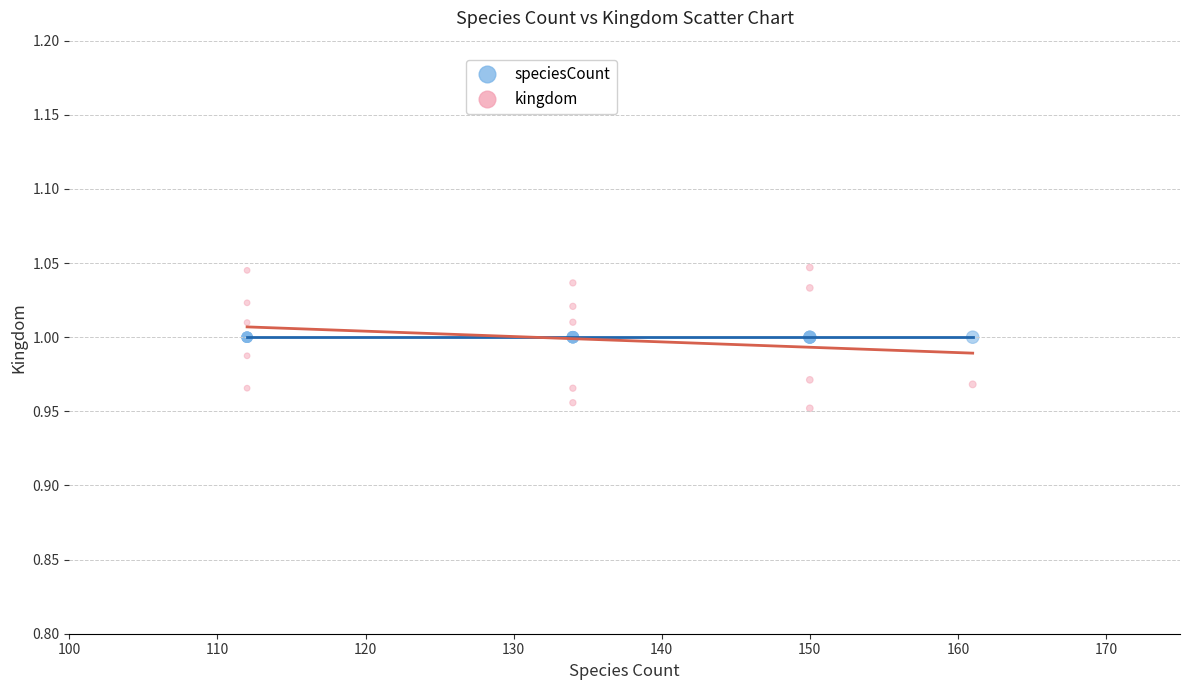

Which series contains the lowest Y value?

kingdom